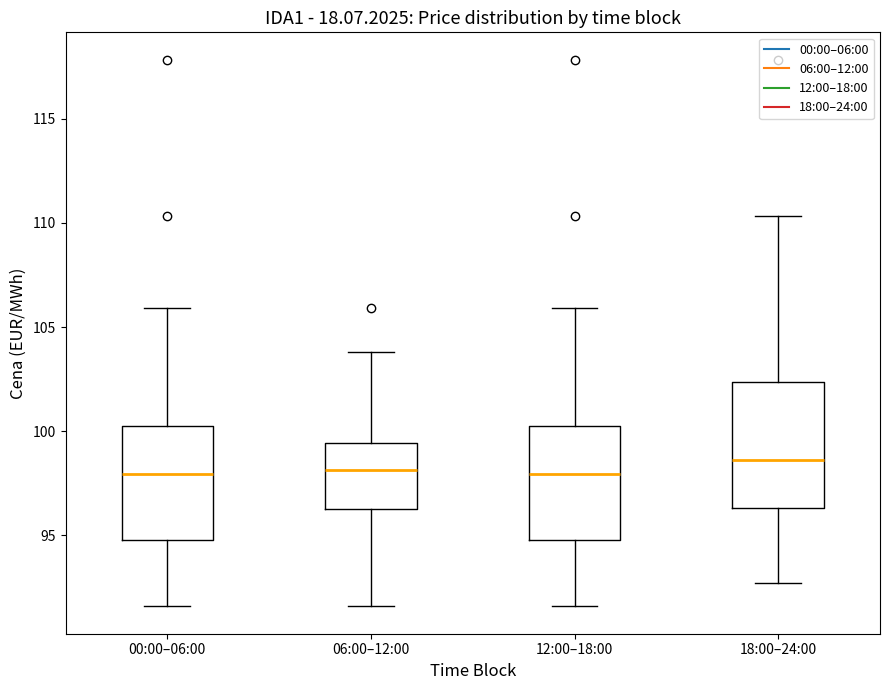

Reading left to right, transcribe this box plot: for each box, give where its median line is, the range the box spans, and where its two whiskers end, as read against the y-axis. The values are not printed on the chart, so give them approximately, as read against the axis.

00:00–06:00: median 98.0, box 95.0 to 100.0, whiskers 91.5 to 106.0
06:00–12:00: median 98.0, box 96.0 to 99.5, whiskers 91.5 to 104.0
12:00–18:00: median 98.0, box 95.0 to 100.0, whiskers 91.5 to 106.0
18:00–24:00: median 98.5, box 96.5 to 102.5, whiskers 92.5 to 110.5